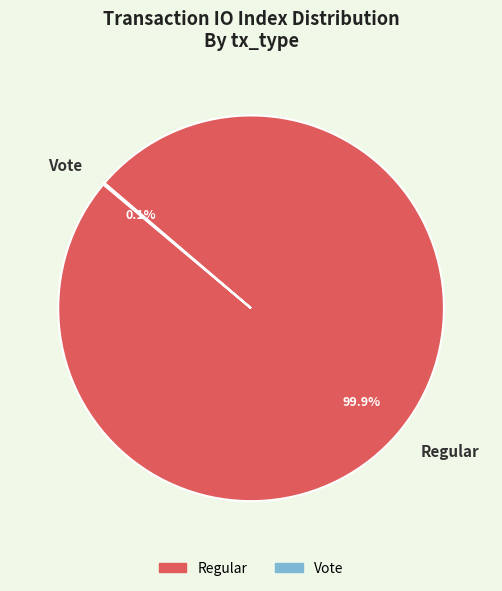

To the nearest percent, what is the average slice percentage?

50%